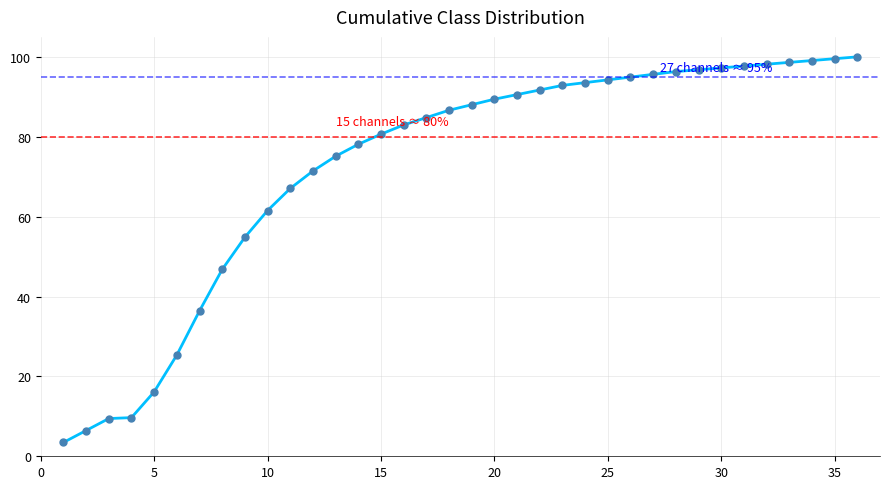

What is the difference between the maximum and minimum values?

96.5